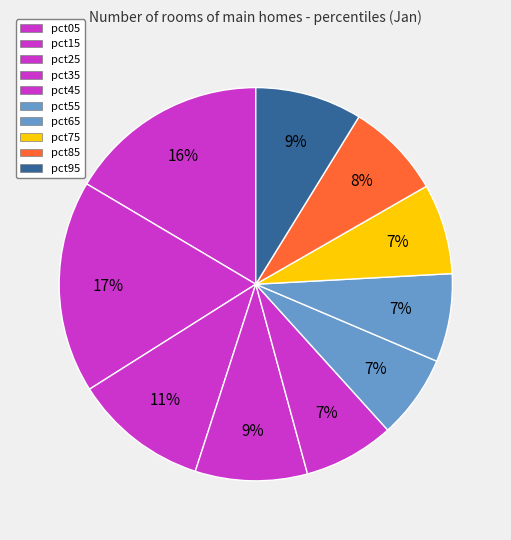

Count the number of slices in the pie.

10